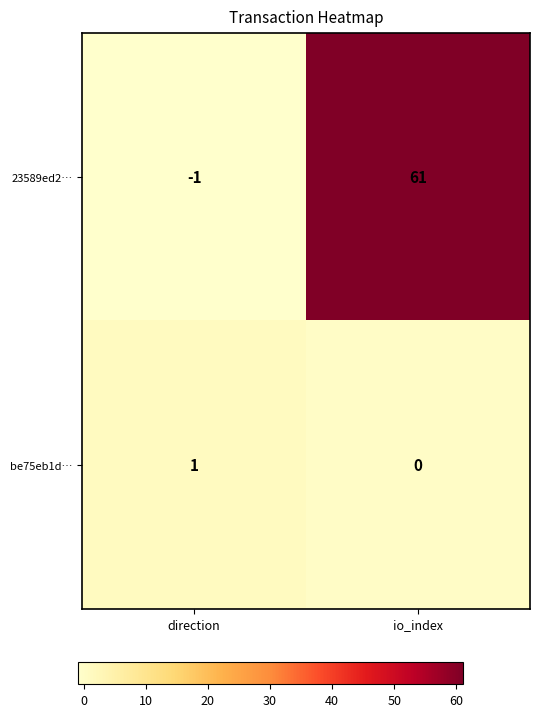

How many categories are shown in the chart?

2